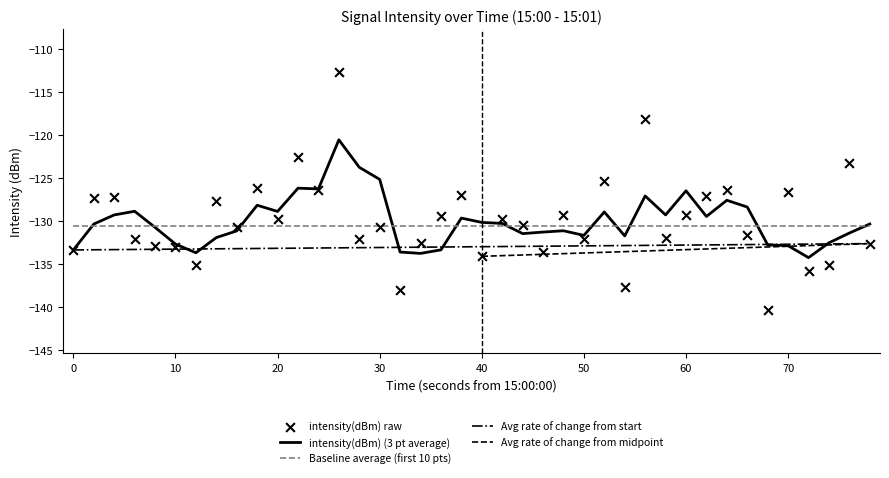

True or false: Avg rate of change from start and Baseline average (first 10 pts) cross at least once.

False